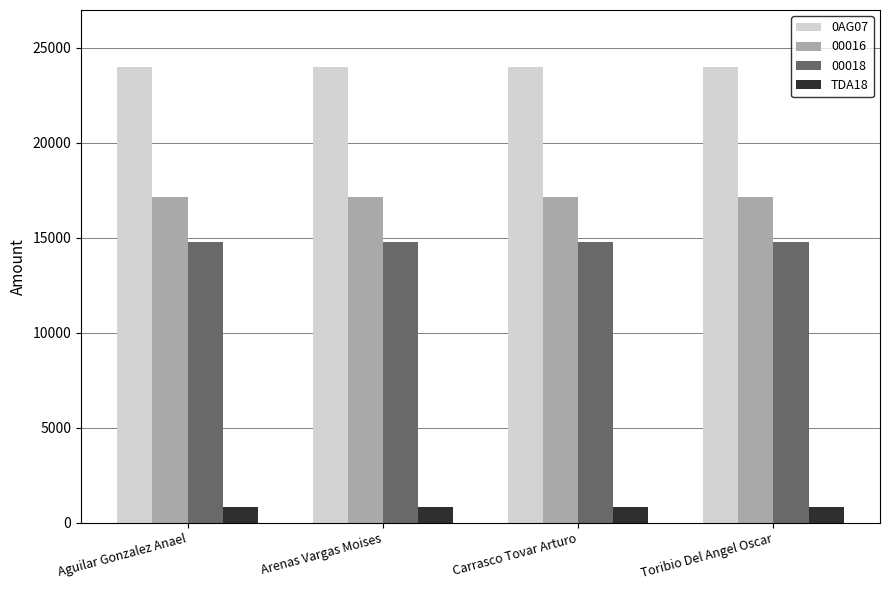

What position from the left is Carrasco Tovar Arturo?

3